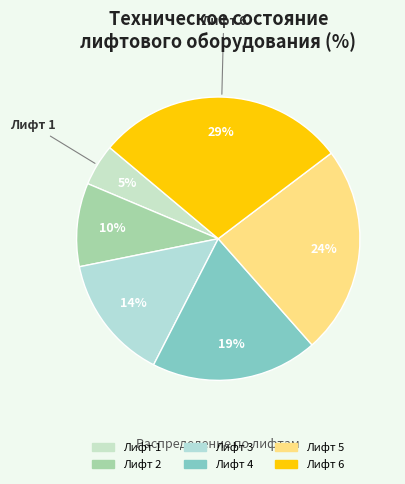

Is there any slice that represents more than half of the pie?

No